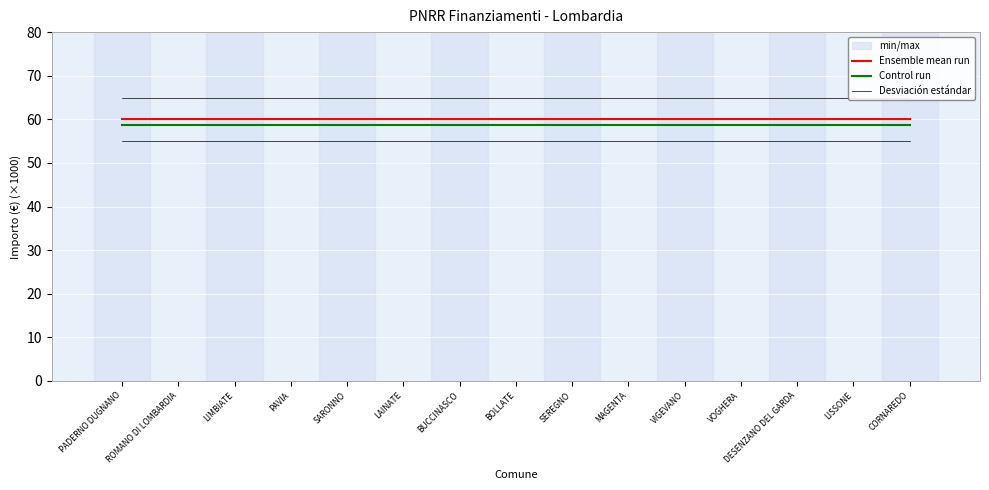

Which category has the lowest value in the Control run series?

PADERNO DUGNANO